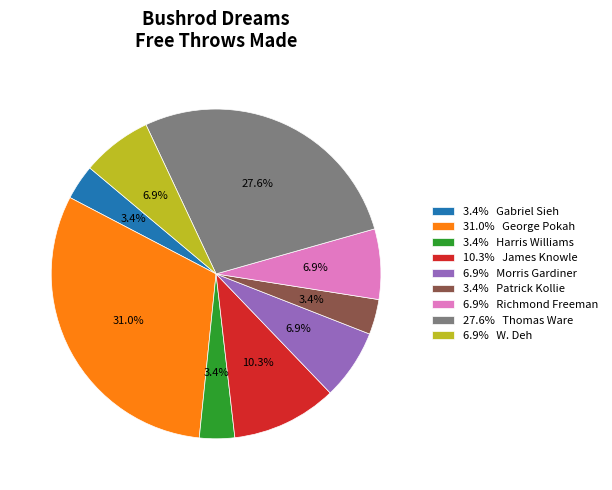

What is the ratio of the value at 27.6% Thomas Ware to the value at 6.9% W. Deh?

4.0